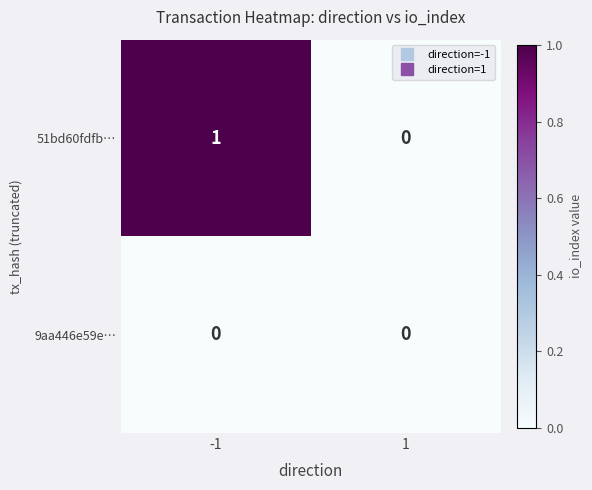

Reading right to left, what are all the values shown in this chart?

51bd60fdfb…: 0	1
9aa446e59e…: 0	0